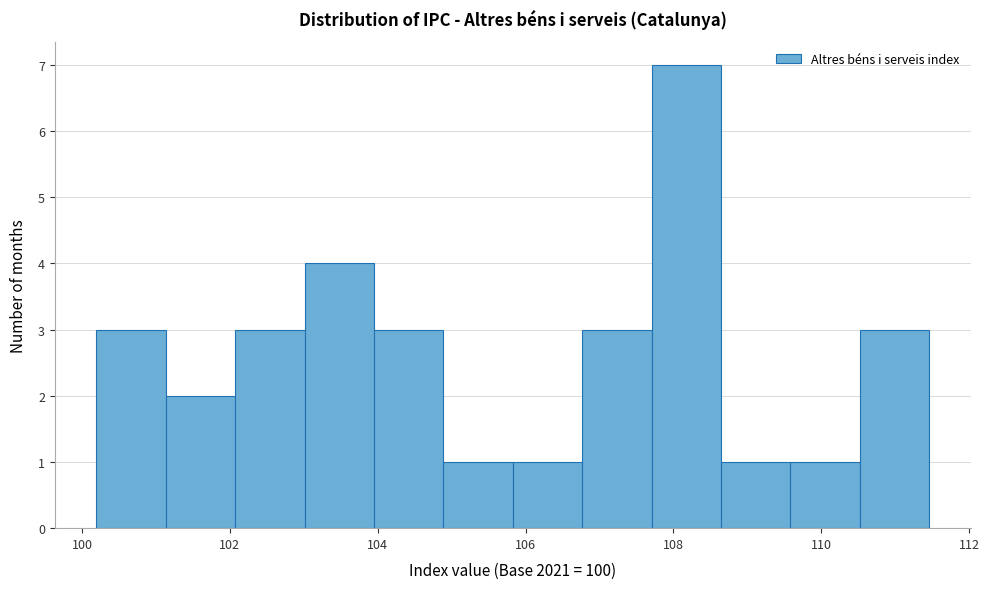

What is the height of the bar covering 102.0 to 103.0 on the x-axis? Neither the bar edges nor the heights are printed on the chart, so give them approximately, as read against the axes.

3